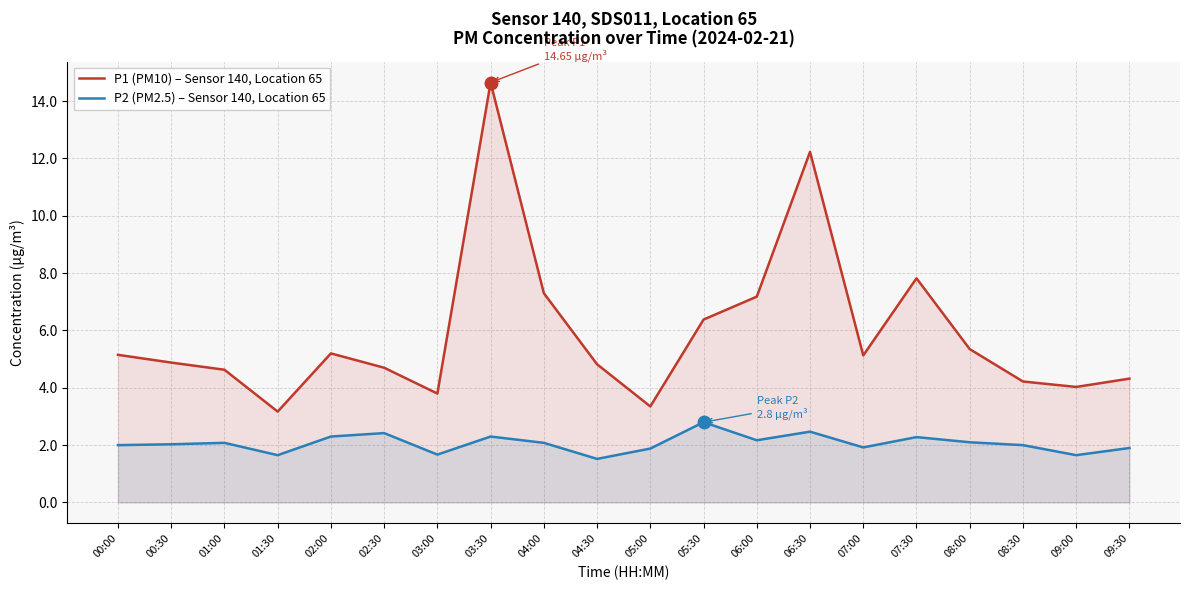

True or false: P1 (PM10) – Sensor 140, Location 65 has a value of 24.3 at 03:30.

False